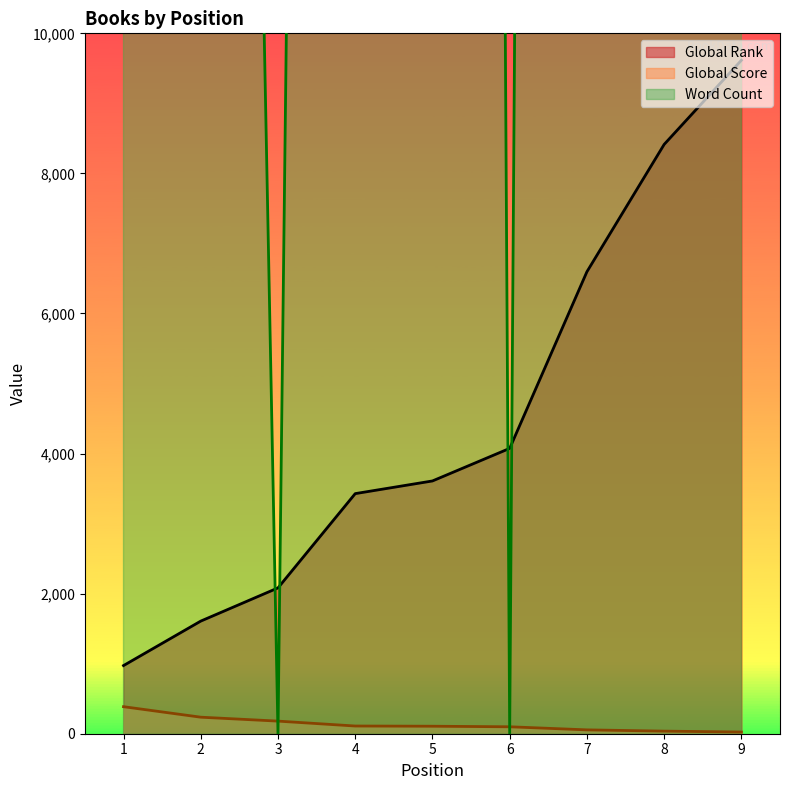

How many values in the Global Rank series exceed 3609?

4